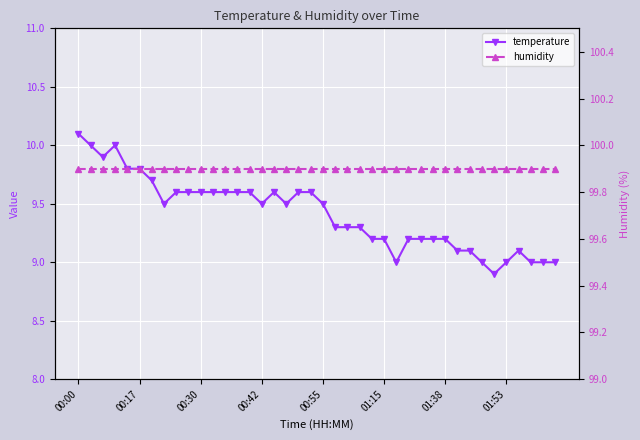

What is the sum of all humidity values?

3996.0